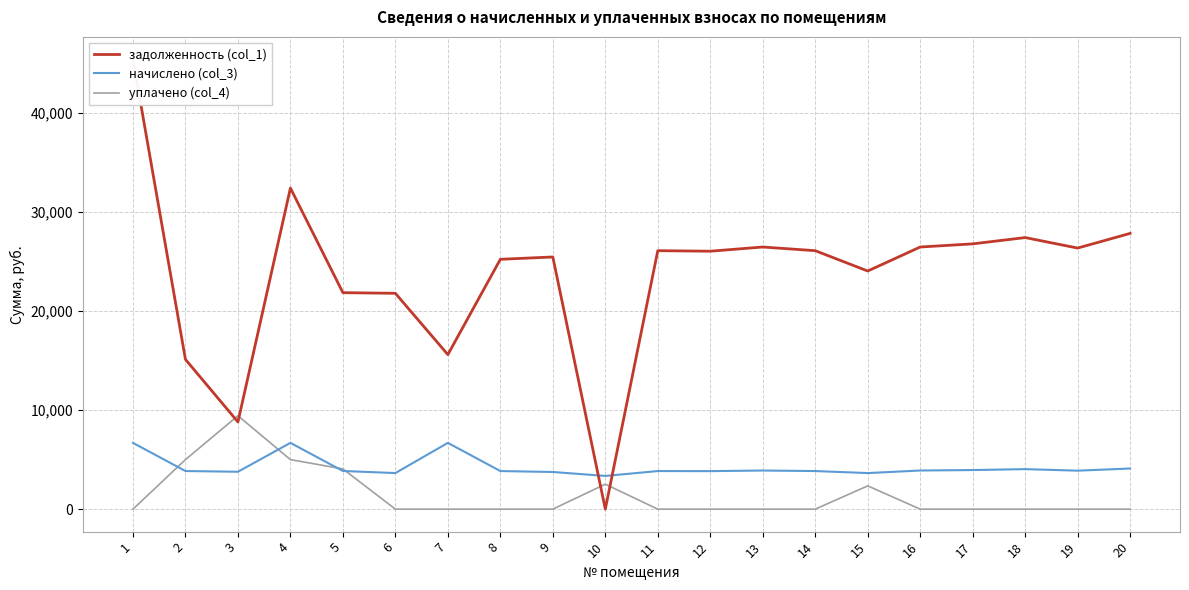

What is the difference between the second highest and minimum values in the начислено (col_3) series?

3338.4